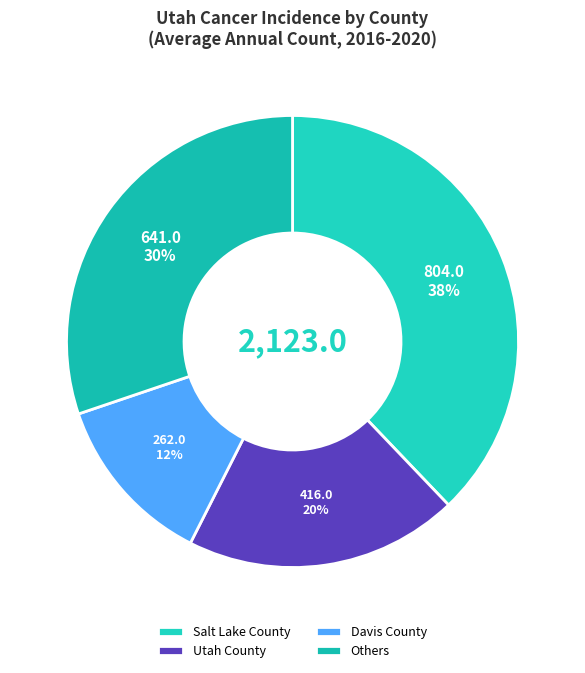

Is there a majority slice in this chart?

No